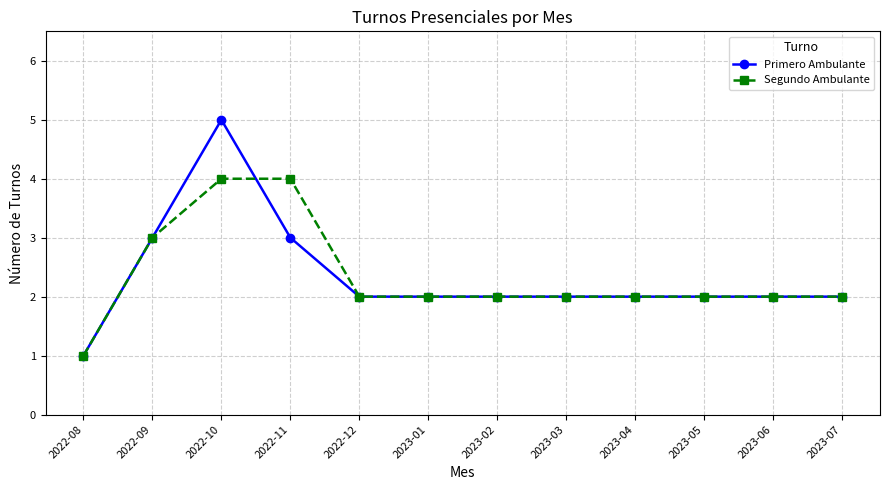

What is the difference between the second highest and second lowest values in the Primero Ambulante series?

1